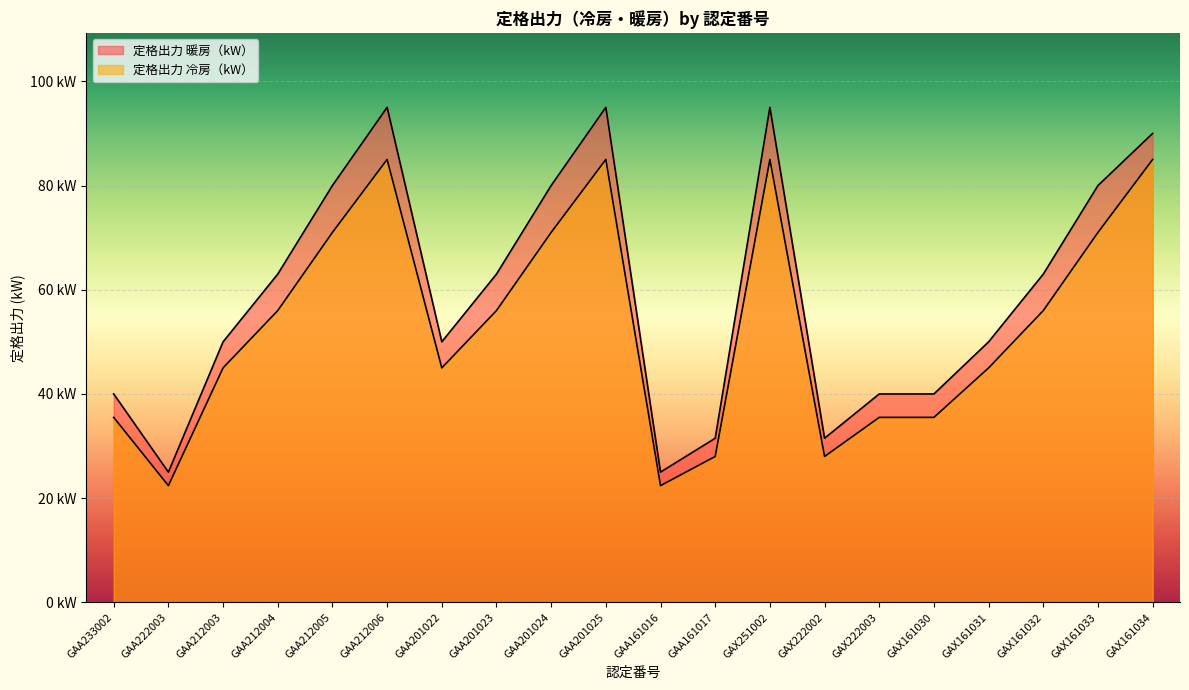

Reading left to right, extract all data points from this chart.

定格出力 暖房（kW）: GAA233002=40.0	GAA222003=25.0	GAA212003=50.0	GAA212004=63.0	GAA212005=80.0	GAA212006=95.0	GAA201022=50.0	GAA201023=63.0	GAA201024=80.0	GAA201025=95.0	GAA161016=25.0	GAA161017=31.5	GAX251002=95.0	GAX222002=31.5	GAX222003=40.0	GAX161030=40.0	GAX161031=50.0	GAX161032=63.0	GAX161033=80.0	GAX161034=90.0
定格出力 冷房（kW）: GAA233002=35.5	GAA222003=22.4	GAA212003=45.0	GAA212004=56.0	GAA212005=71.0	GAA212006=85.0	GAA201022=45.0	GAA201023=56.0	GAA201024=71.0	GAA201025=85.0	GAA161016=22.4	GAA161017=28.0	GAX251002=85.0	GAX222002=28.0	GAX222003=35.5	GAX161030=35.5	GAX161031=45.0	GAX161032=56.0	GAX161033=71.0	GAX161034=85.0